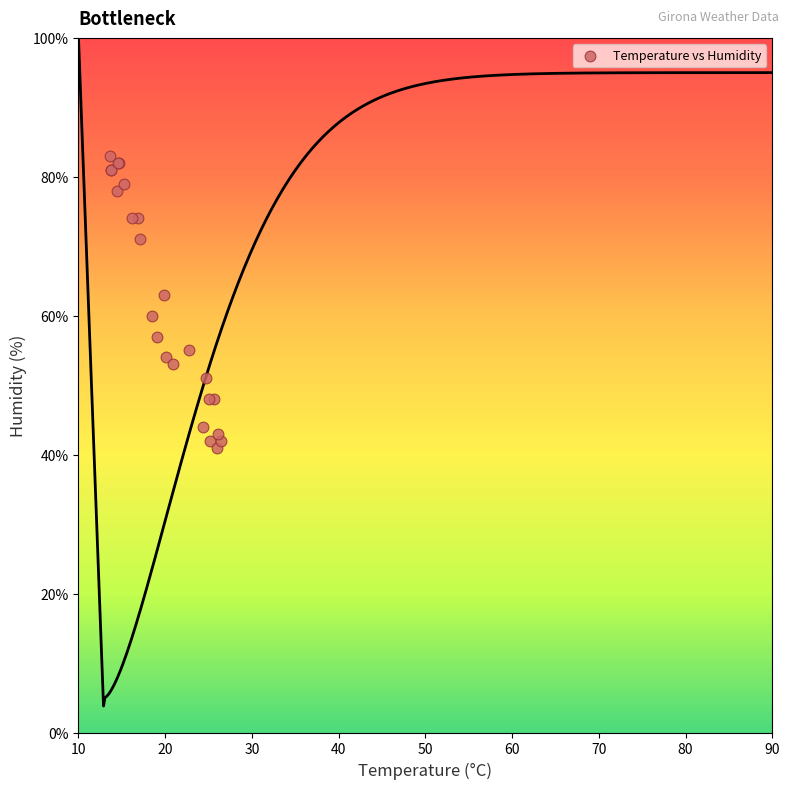

What Y value in the scatter plot is closest to 62?

63